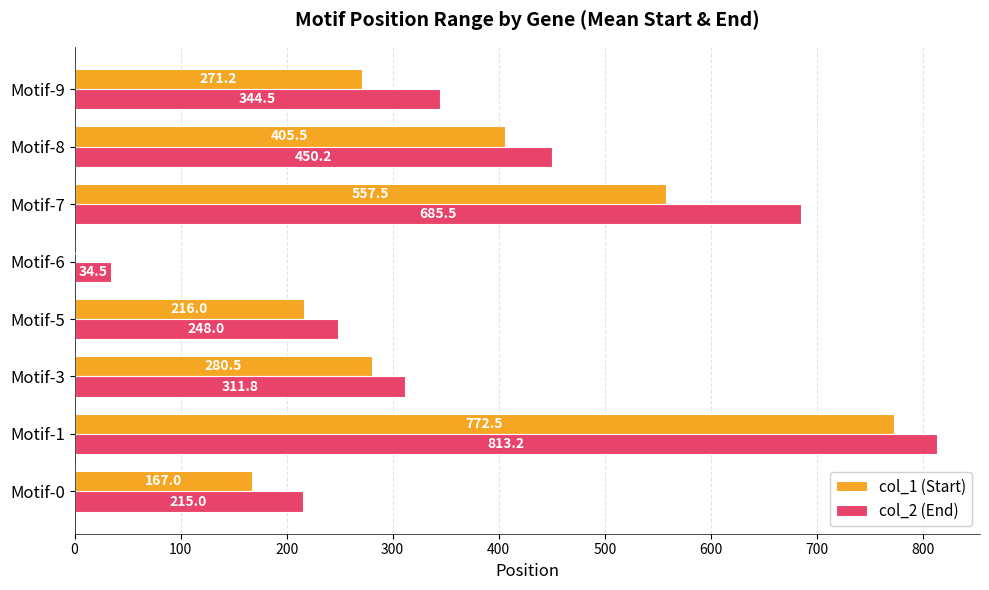

At which category is the sum across all series the highest?

Motif-1